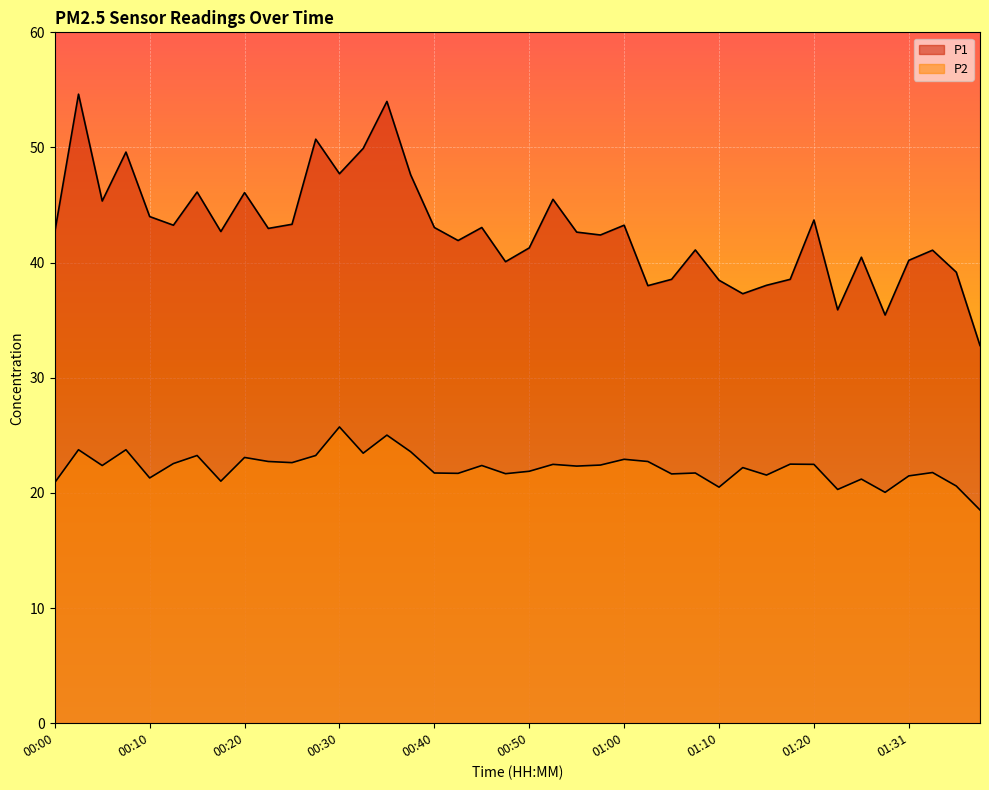

At 00:58, list the series in order from smallest to largest.

P2, P1